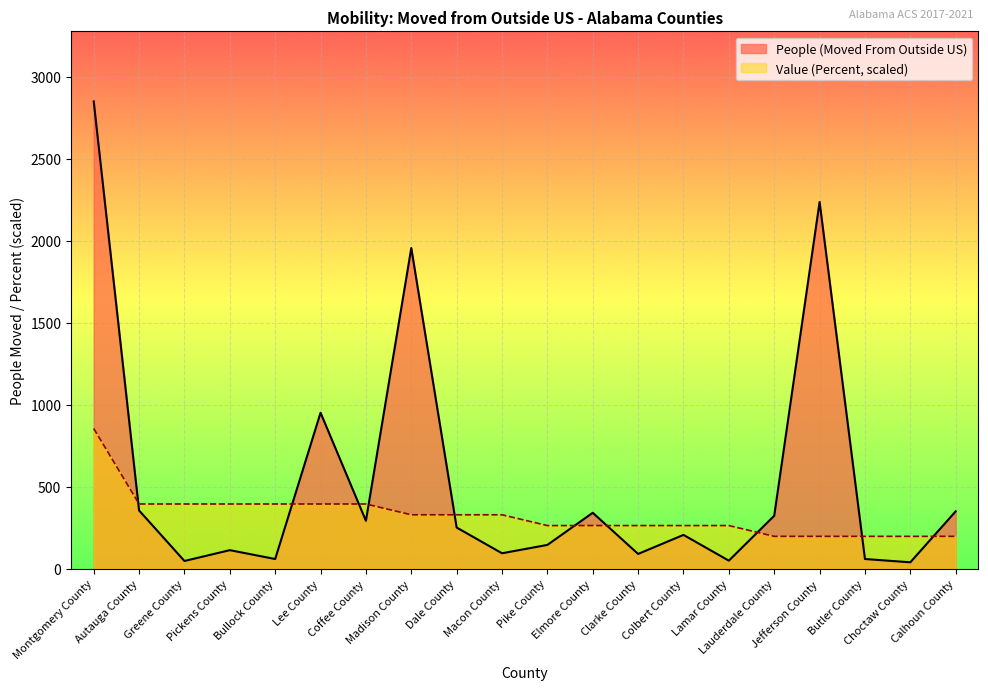

At which category is the sum across all series the highest?

Montgomery County